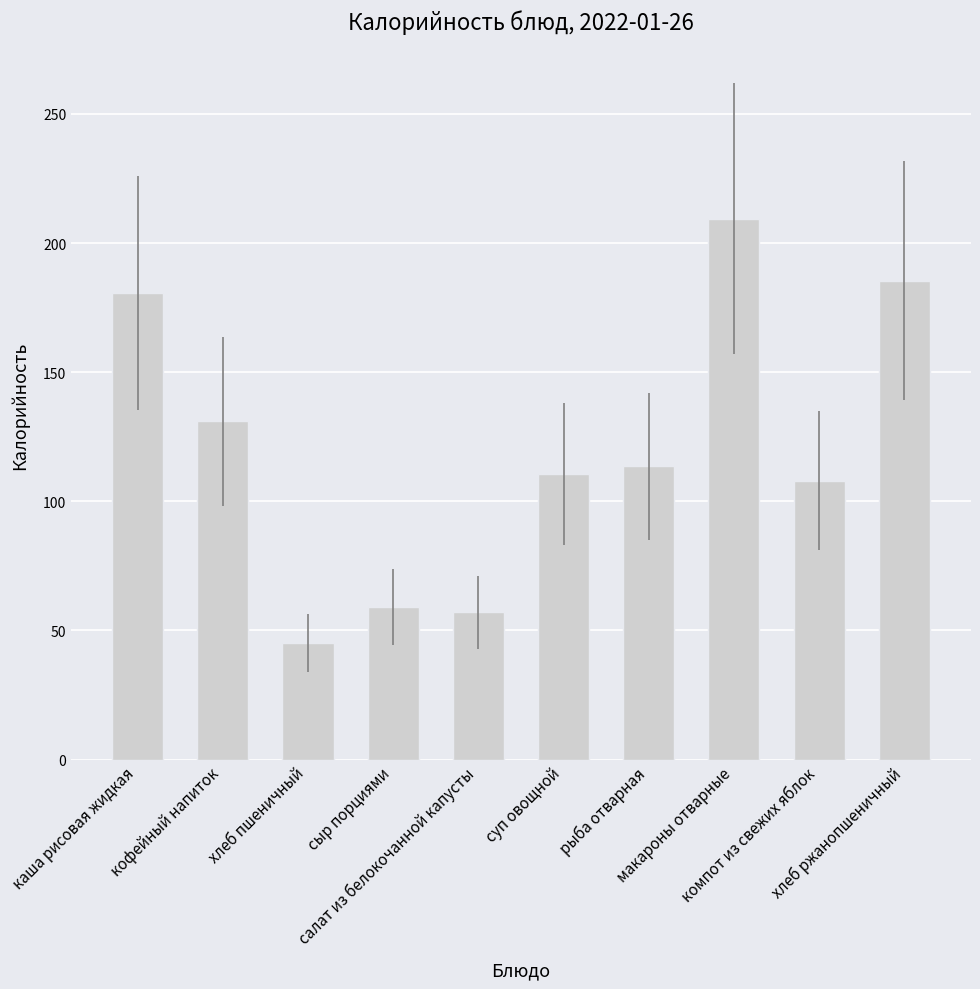

What is the minimum value shown in the chart?

45.2